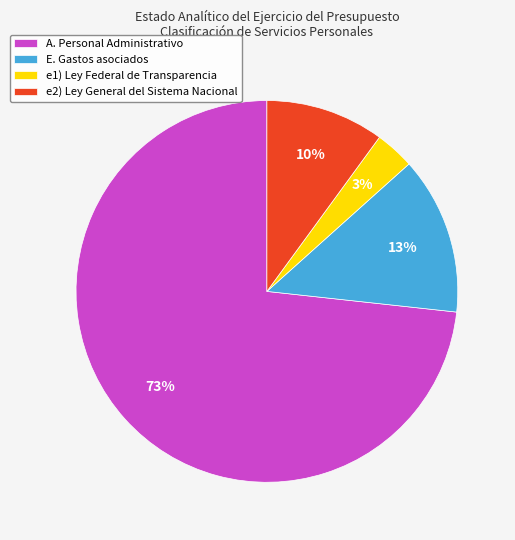

Combined, do e1) Ley Federal de Transparencia and e2) Ley General del Sistema Nacional account for over 50%?

No